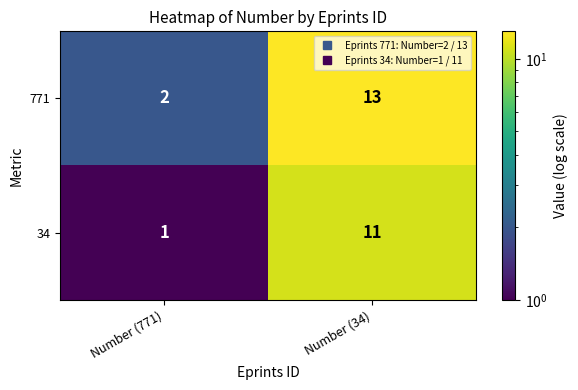

Rank the series by their average value, from lowest to highest.

34, 771